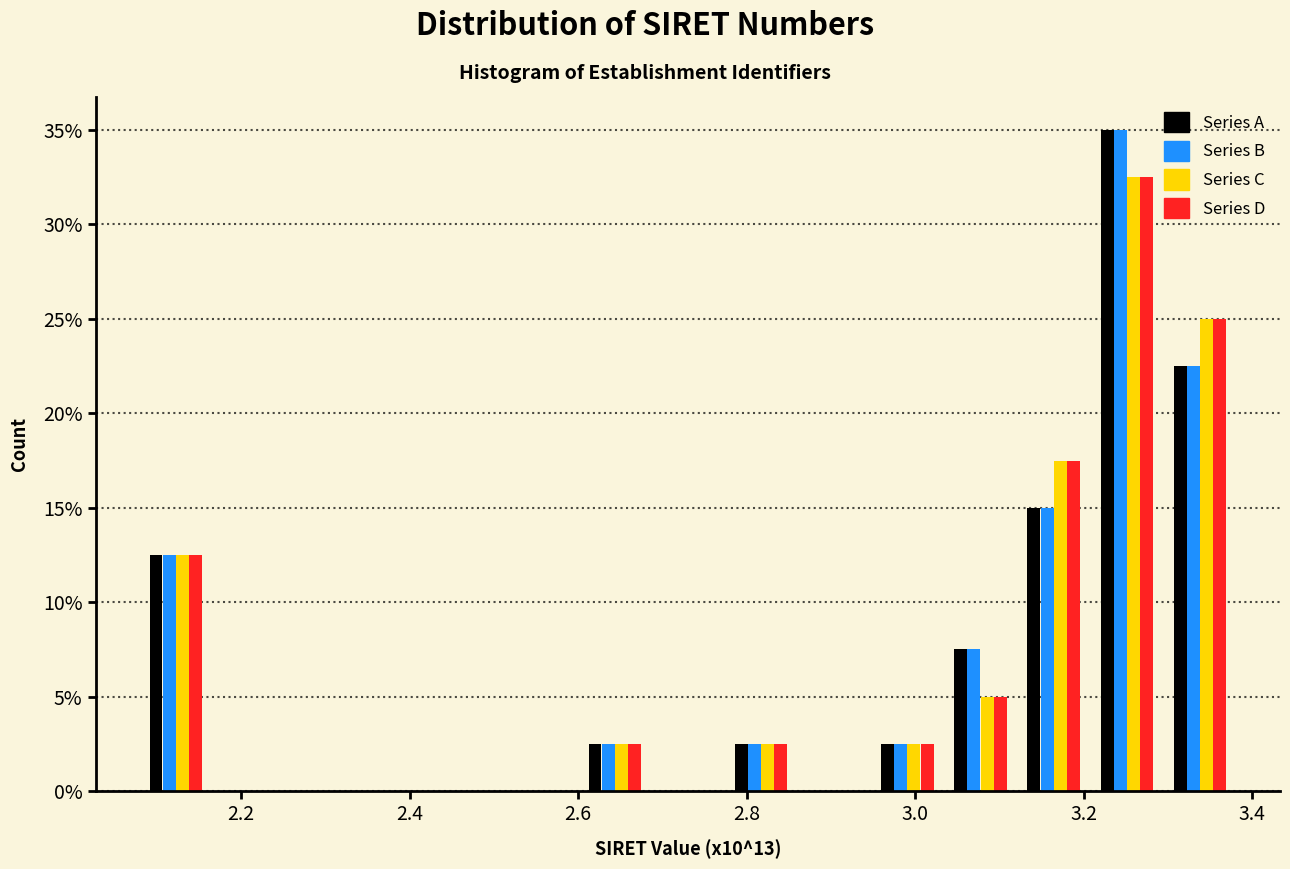

Reading left to right, transcribe this chart: for each range on the x-axis, give the height of each series' bar. Neither the bar edges nor the heights are printed on the chart, so give them approximately, as read against the axes.

2.08 to 2.16: Series A=12.5	Series B=12.5	Series C=12.5	Series D=12.5
2.16 to 2.26: Series A=0	Series B=0	Series C=0	Series D=0
2.26 to 2.34: Series A=0	Series B=0	Series C=0	Series D=0
2.34 to 2.42: Series A=0	Series B=0	Series C=0	Series D=0
2.42 to 2.52: Series A=0	Series B=0	Series C=0	Series D=0
2.52 to 2.60: Series A=0	Series B=0	Series C=0	Series D=0
2.60 to 2.68: Series A=2.5	Series B=2.5	Series C=2.5	Series D=2.5
2.68 to 2.78: Series A=0	Series B=0	Series C=0	Series D=0
2.78 to 2.86: Series A=2.5	Series B=2.5	Series C=2.5	Series D=2.5
2.86 to 2.94: Series A=0	Series B=0	Series C=0	Series D=0
2.94 to 3.04: Series A=2.5	Series B=2.5	Series C=2.5	Series D=2.5
3.04 to 3.12: Series A=7.5	Series B=7.5	Series C=5.0	Series D=5.0
3.12 to 3.20: Series A=15.0	Series B=15.0	Series C=17.5	Series D=17.5
3.20 to 3.30: Series A=35.0	Series B=35.0	Series C=32.5	Series D=32.5
3.30 to 3.38: Series A=22.5	Series B=22.5	Series C=25.0	Series D=25.0